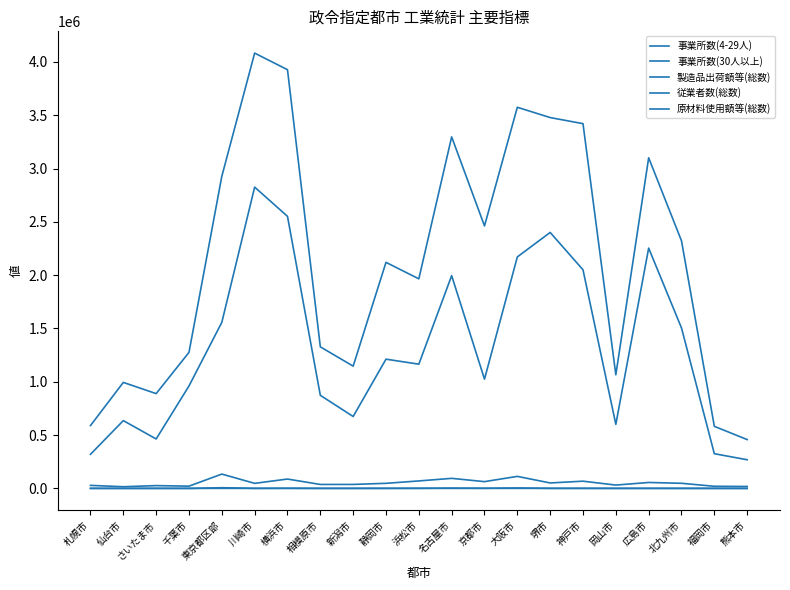

What is the minimum value shown in the chart?

109